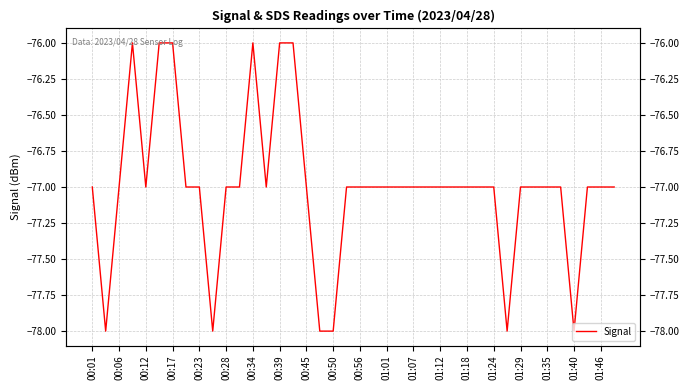

Which category has the lowest value across all series?

00:06